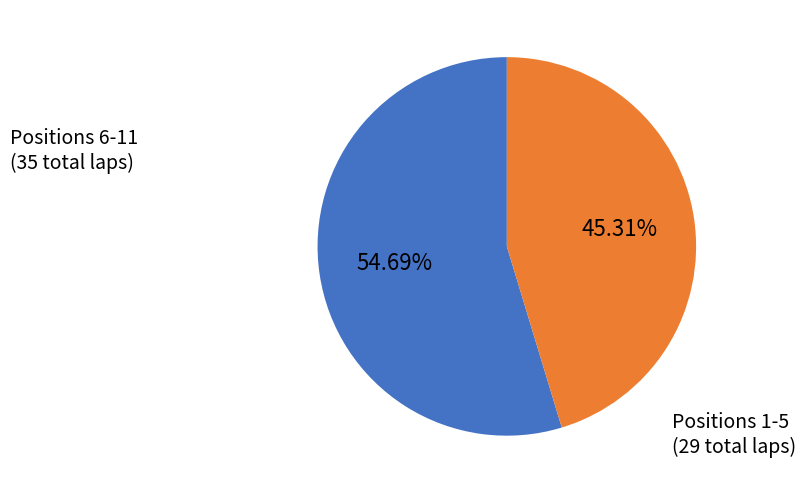

Rank the categories by value from highest to lowest.

Positions 6-11, Positions 1-5